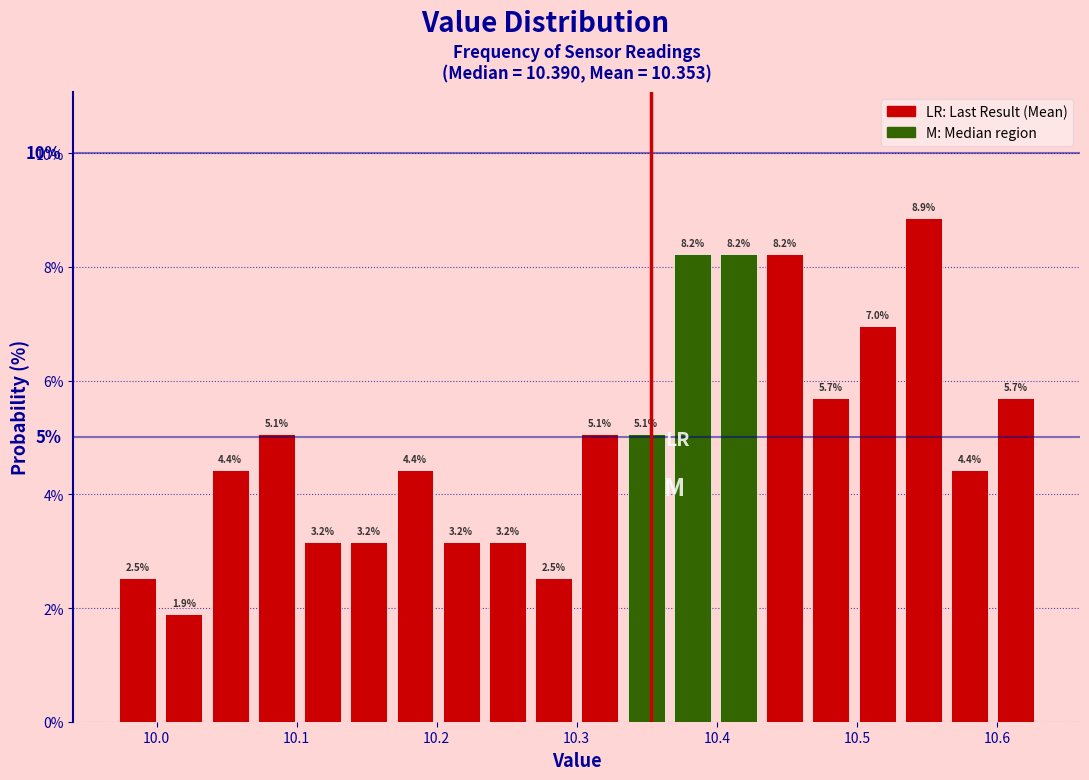

Around what value on the x-axis is the tallest bar? Give the approximate position of its centre, as read against the axis.

10.55